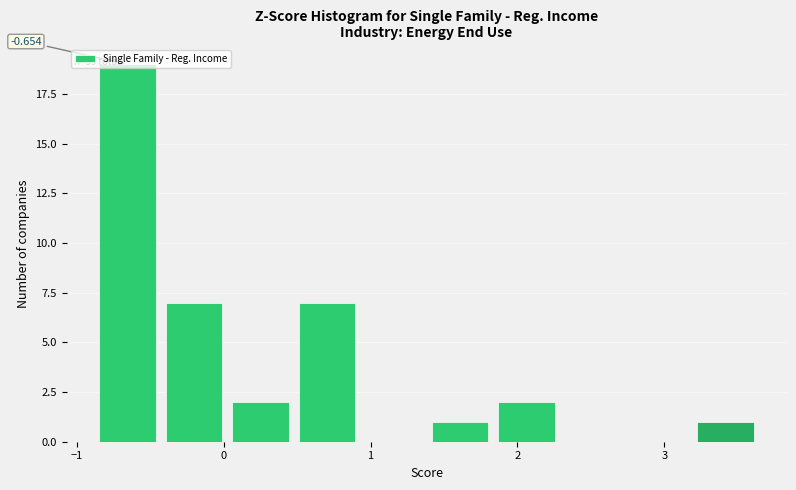

Over which range of the x-axis is the bar tallest?

-0.9 to -0.4